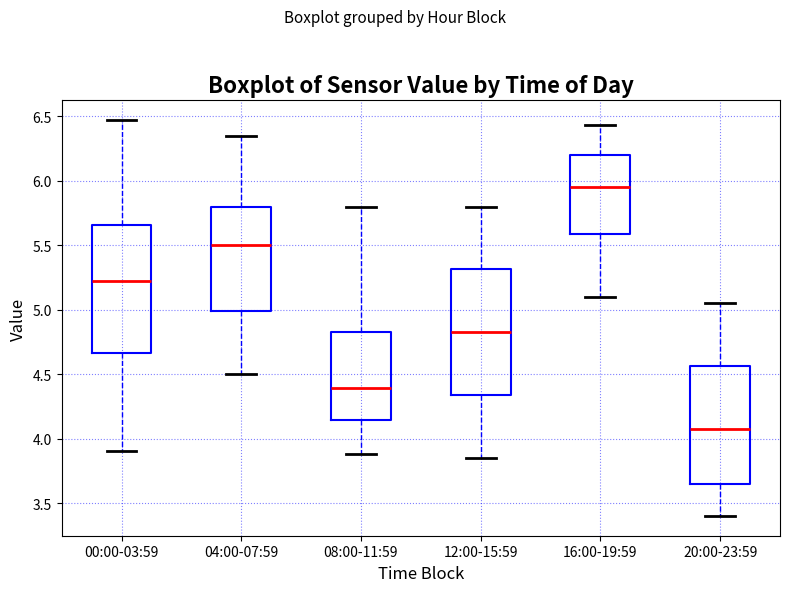

Reading left to right, transcribe this box plot: for each box, give where its median line is, the range the box spans, and where its two whiskers end, as read against the y-axis. The values are not printed on the chart, so give them approximately, as read against the axis.

00:00-03:59: median 5.25, box 4.65 to 5.65, whiskers 3.90 to 6.45
04:00-07:59: median 5.50, box 5.00 to 5.80, whiskers 4.50 to 6.35
08:00-11:59: median 4.40, box 4.15 to 4.85, whiskers 3.90 to 5.80
12:00-15:59: median 4.85, box 4.35 to 5.30, whiskers 3.85 to 5.80
16:00-19:59: median 5.95, box 5.60 to 6.20, whiskers 5.10 to 6.45
20:00-23:59: median 4.10, box 3.65 to 4.55, whiskers 3.40 to 5.05